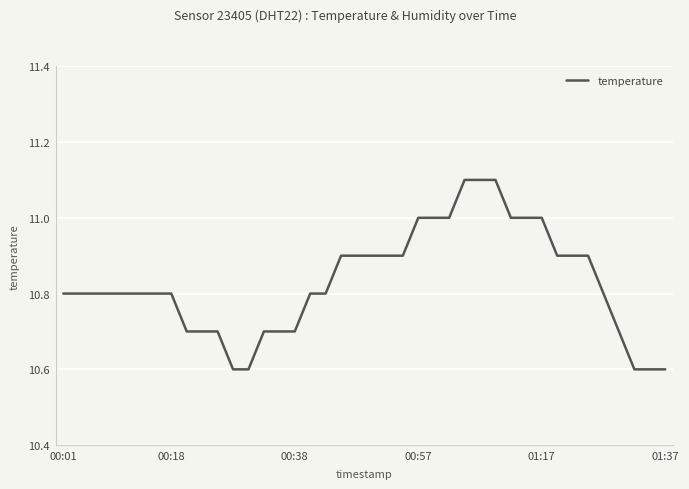

What is the smallest value displayed?

10.6